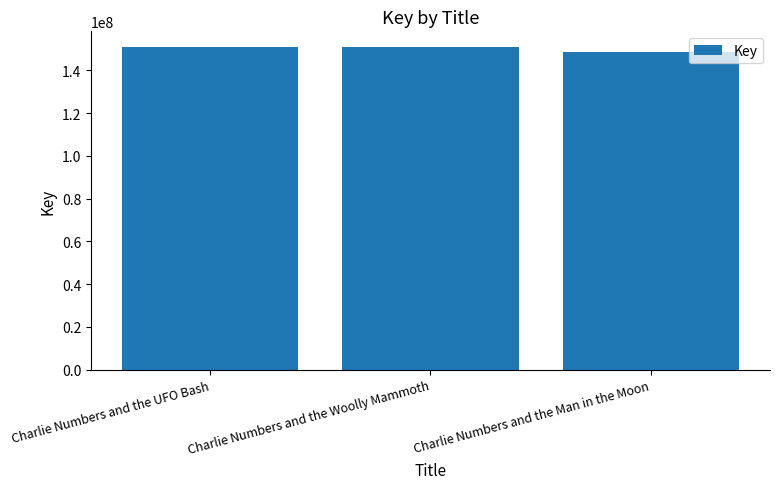

True or false: the data shows 150691577 at Charlie Numbers and the UFO Bash.

True